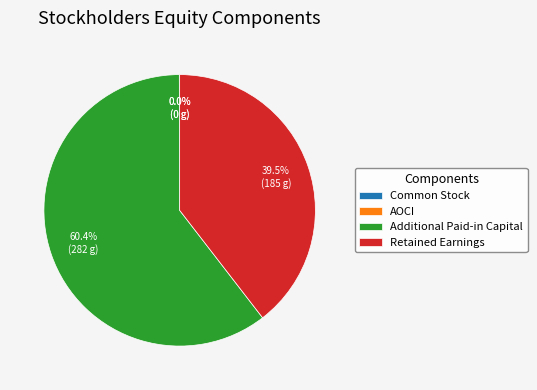

What is the majority slice?

Additional Paid-in Capital